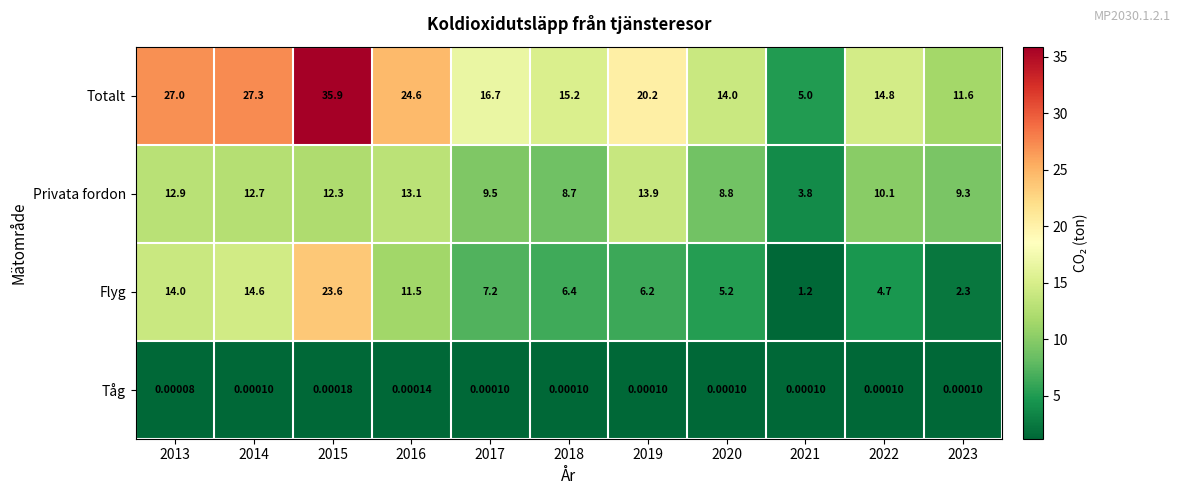

Rank the series at 2020 from lowest to highest value.

Tåg, Flyg, Privata fordon, Totalt